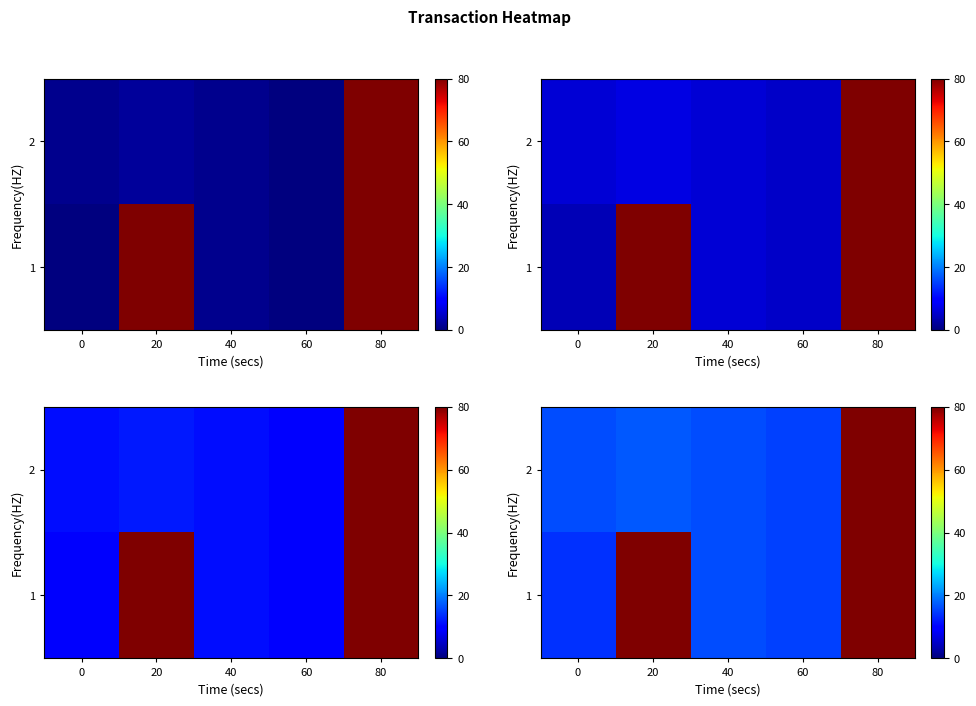

What is the sum of the 2 values at 0 and 40?

32.0